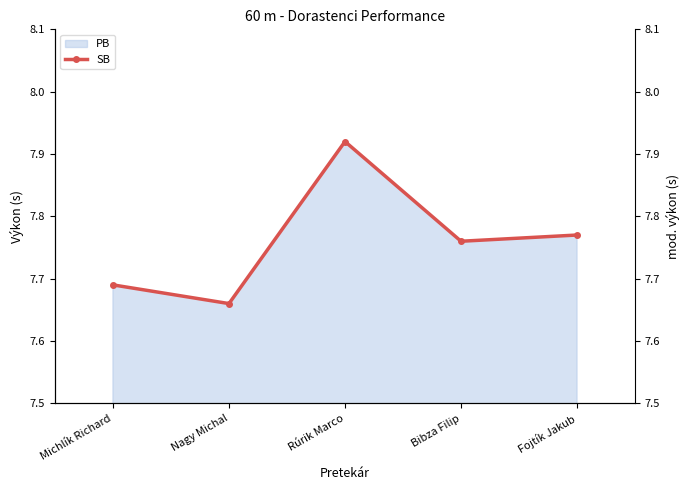

Rank the categories by value from lowest to highest.

Nagy Michal, Michlík Richard, Bibza Filip, Fojtík Jakub, Rúrik Marco